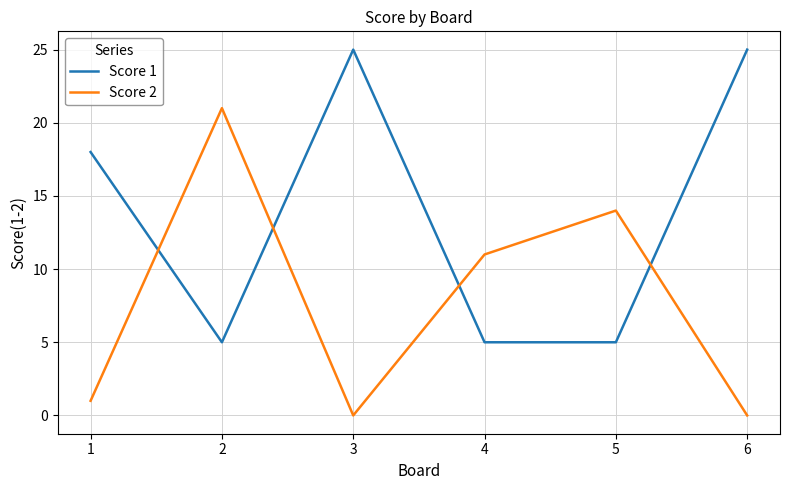

Between 4 and 6, which series saw the biggest shift?

Score 1